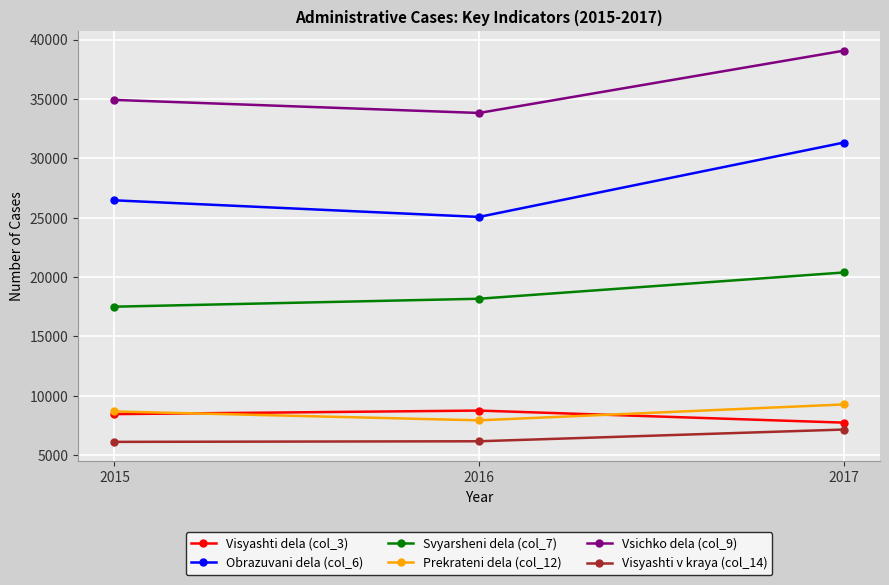

Is it true that Svyarsheni dela (col_7) equals 30715 at 2015?

False